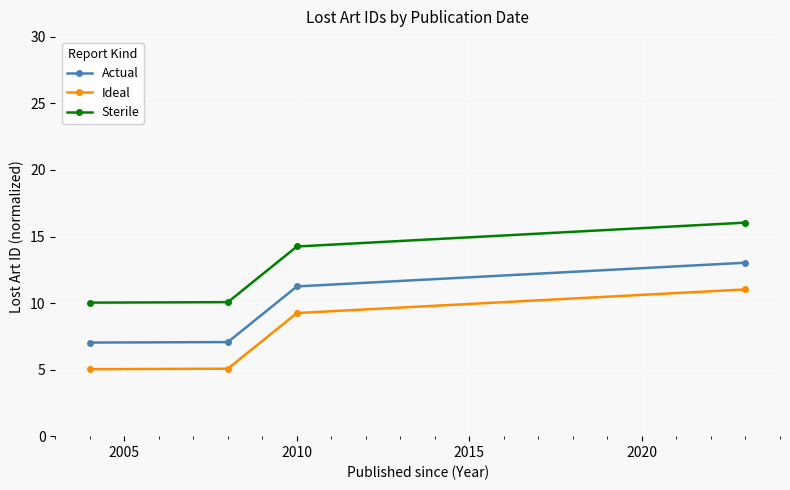

What are all the series names shown in the legend?

Actual, Ideal, Sterile